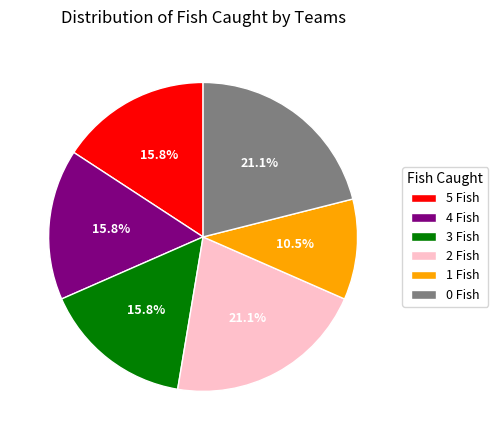

Approximately how many times larger is the value at 4 Fish compared to 2 Fish?

0.7